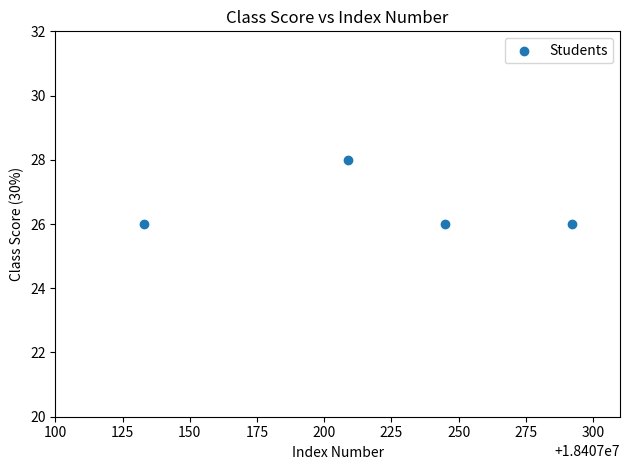

What is the range of X values (max minus min)?

159